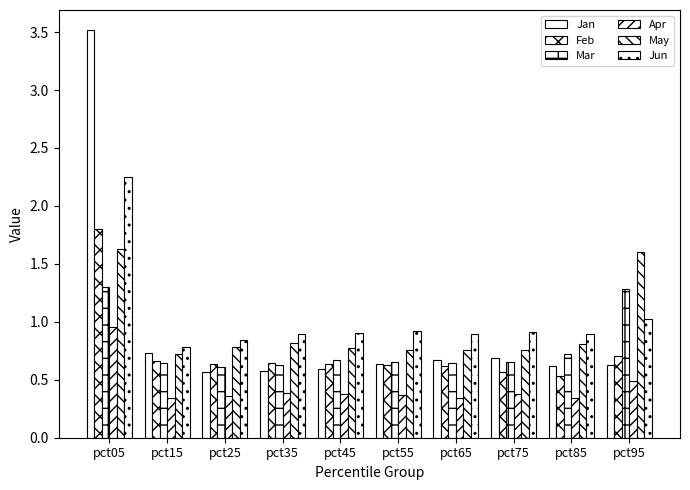

How many groups of bars are there?

10